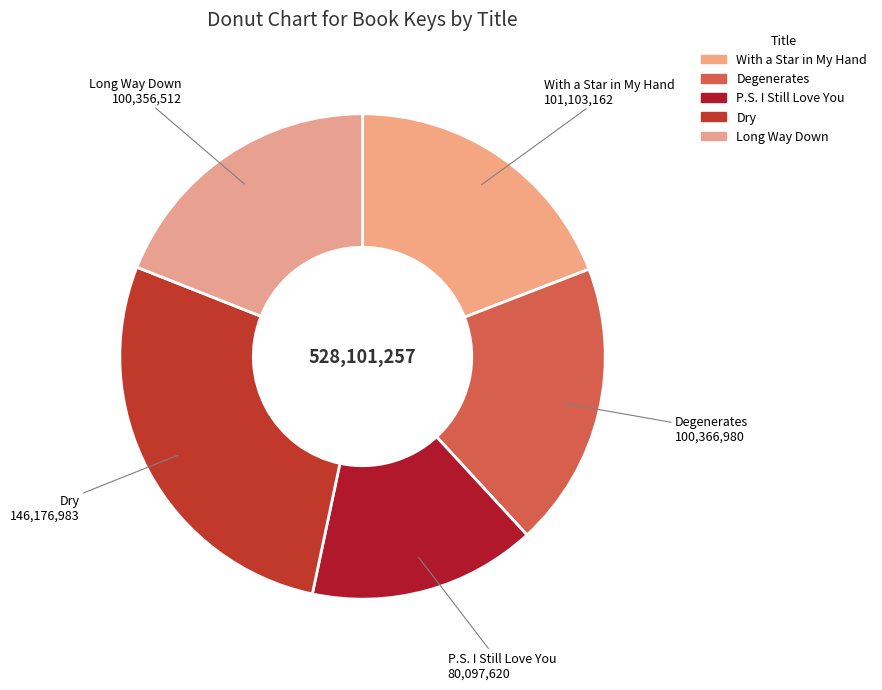

How many slices are in this pie chart?

5